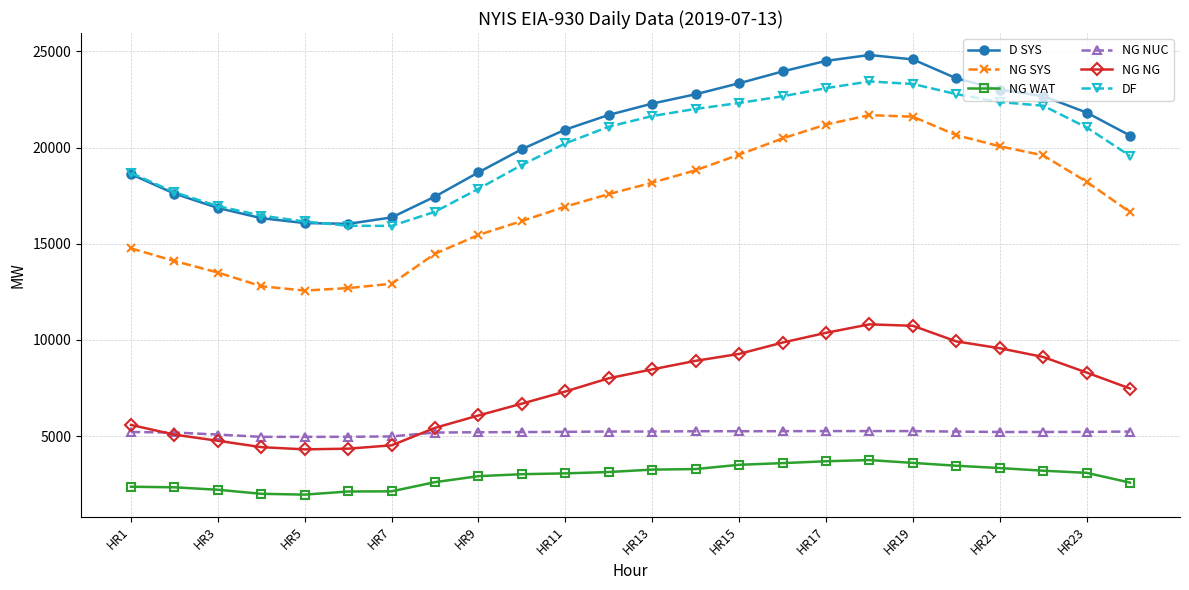

True or false: NG NG and NG WAT cross at least once.

False